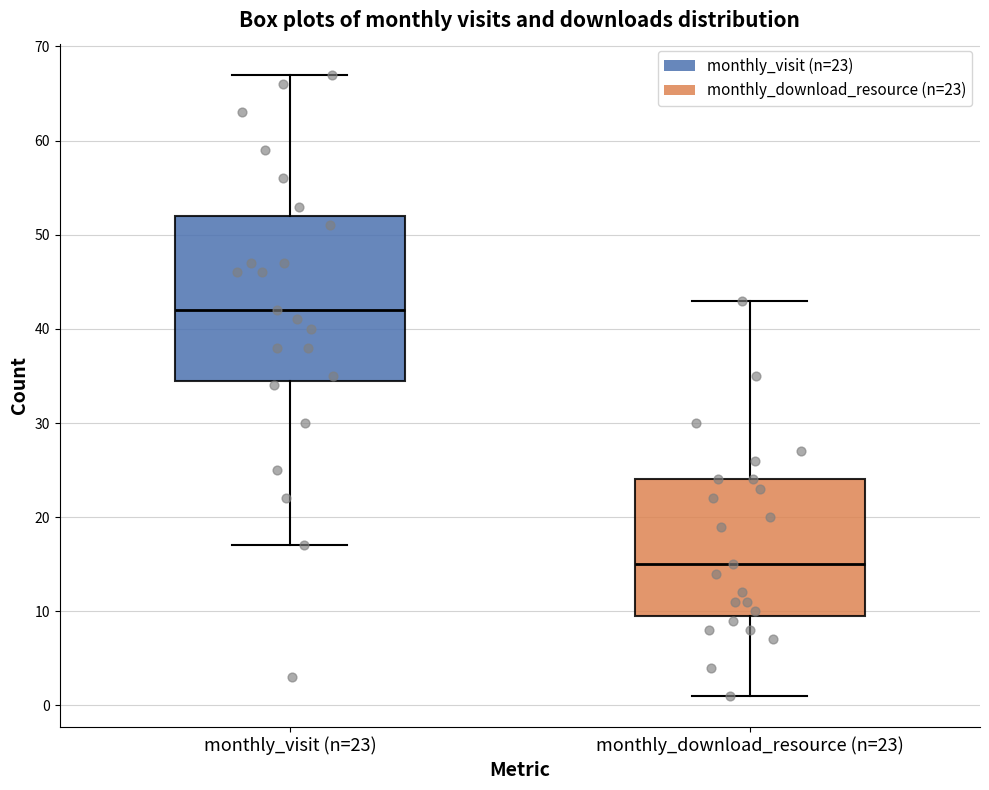

Reading left to right, transcribe this box plot: for each box, give where its median line is, the range the box spans, and where its two whiskers end, as read against the y-axis. The values are not printed on the chart, so give them approximately, as read against the axis.

monthly_visit (n=23): median 42, box 35 to 52, whiskers 17 to 67
monthly_download_resource (n=23): median 15, box 10 to 24, whiskers 1 to 43